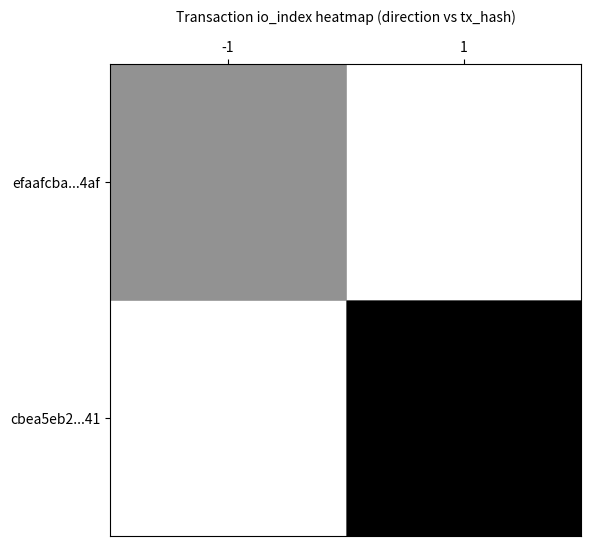

Reading left to right, extract all data points from this chart.

efaafcba...4af: -1=3	1=0
cbea5eb2...41: -1=0	1=7